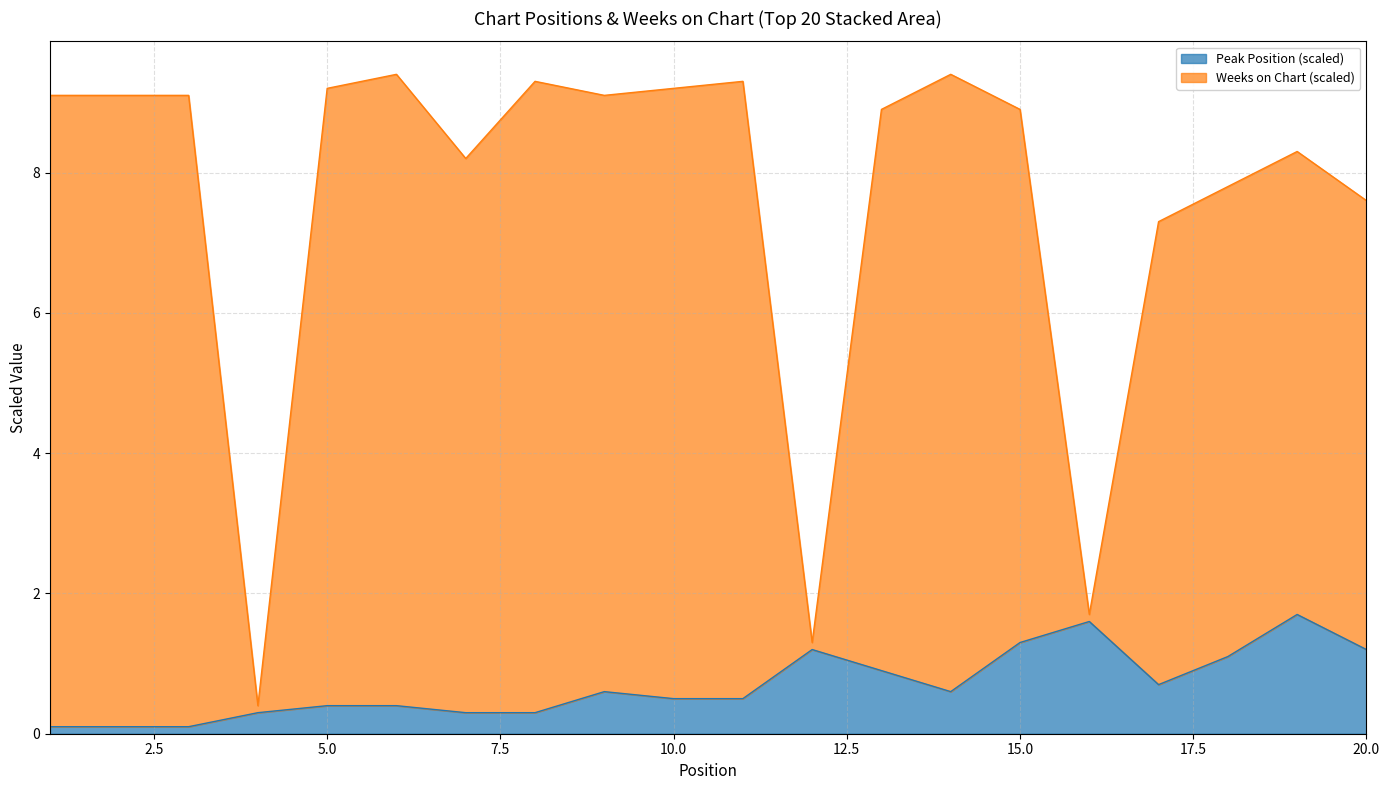

What value does the Weeks on Chart series have at 3?

9.1